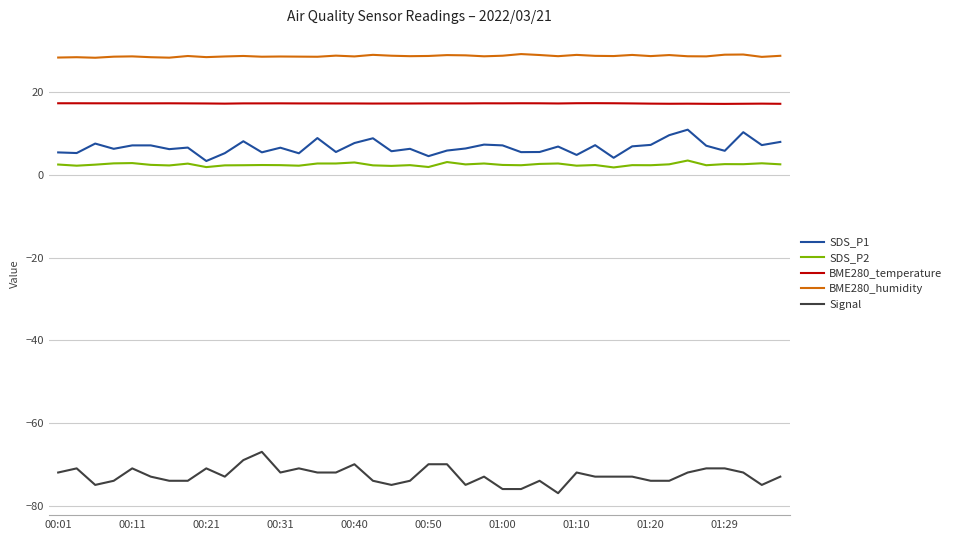

What is the smallest value displayed?

-77.0